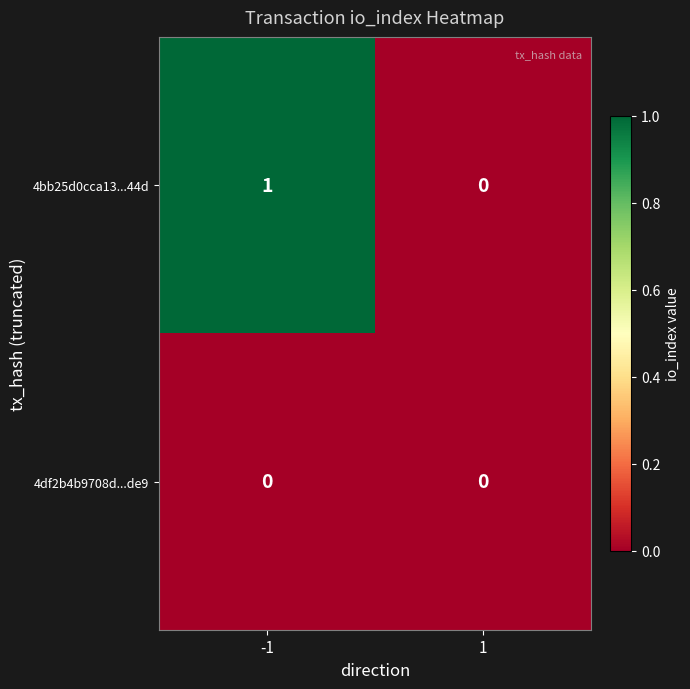

Is the value of 4bb25d0cca13...44d at -1 greater than the value of 4df2b4b9708d...de9 at 1?

Yes